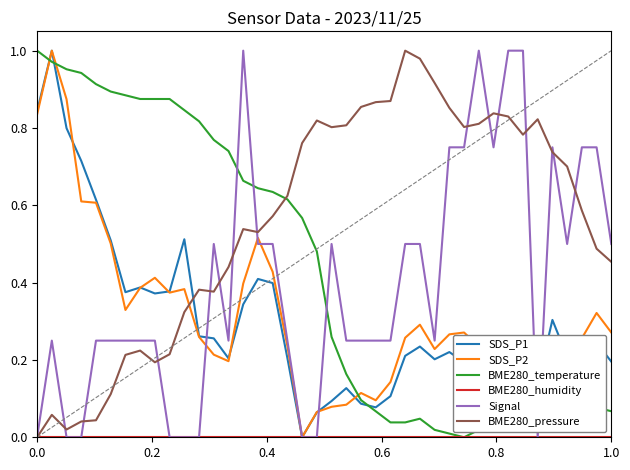

True or false: SDS_P2 and BME280_temperature intersect in this chart.

True